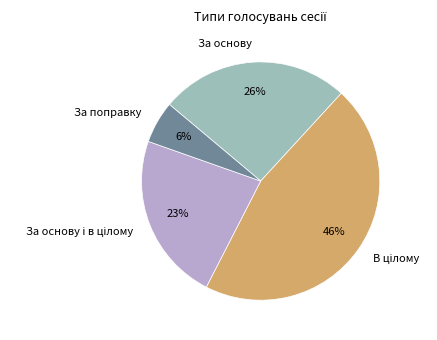

Is it true that За поправку is 6% of the pie?

True